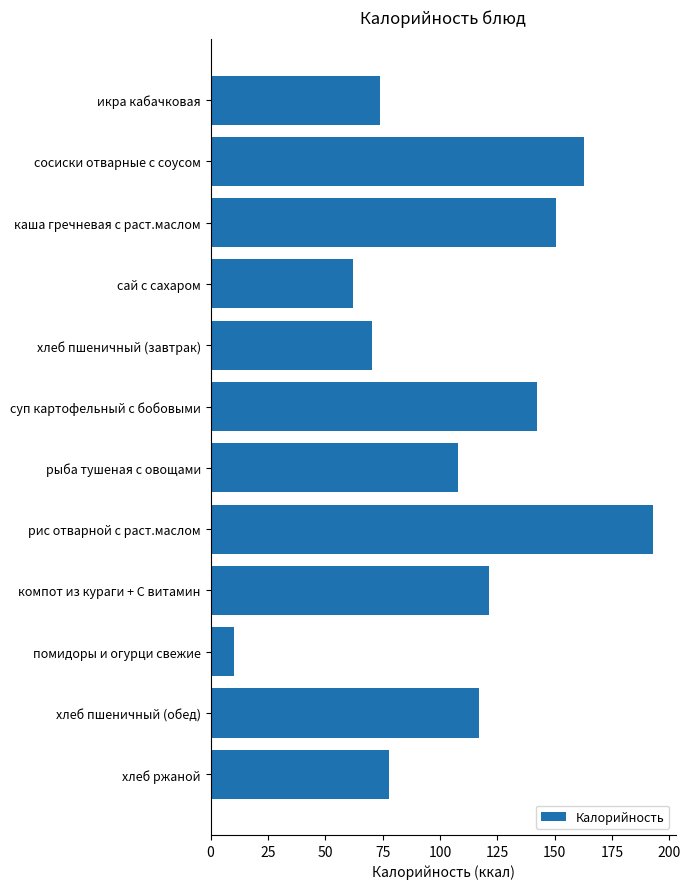

Which label corresponds to the largest value in the chart?

рис отварной с раст.маслом